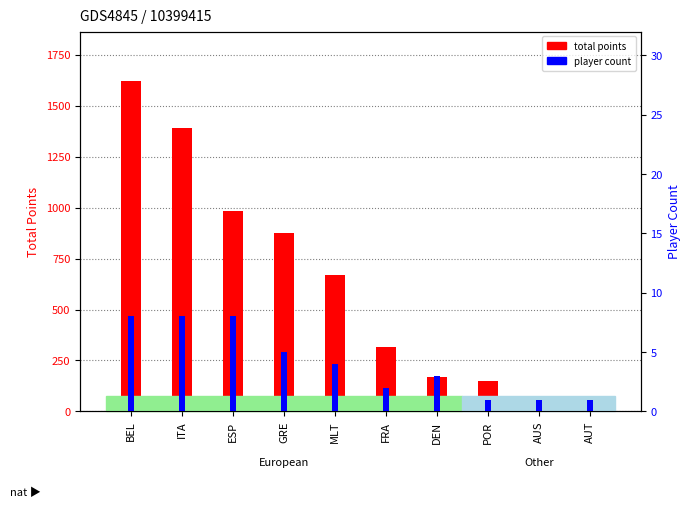

True or false: total points has a value of 134.6 at MLT.

False